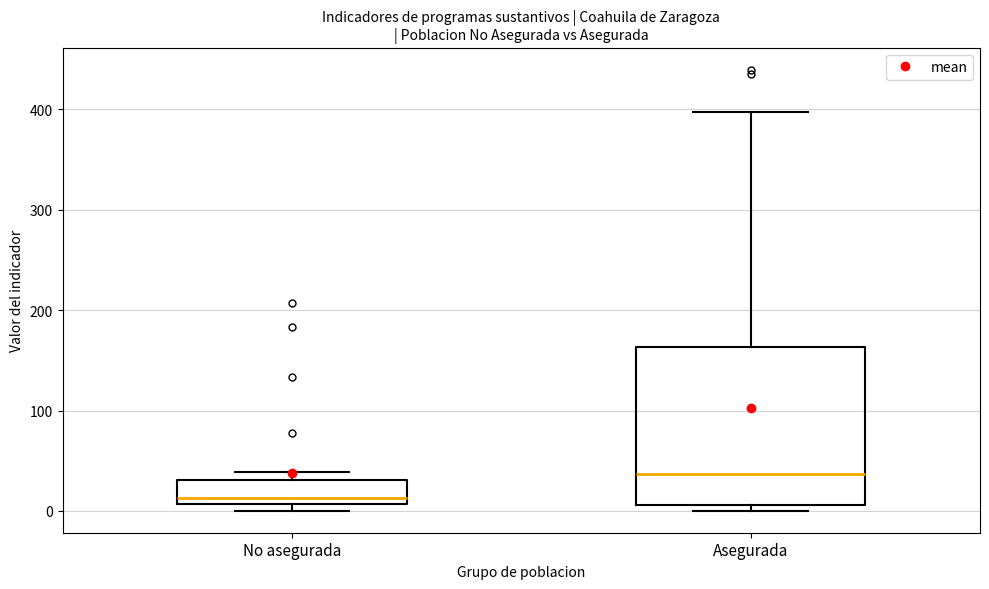

Where does the upper whisker of the box for Asegurada end on the y-axis? The values are not printed on the chart, so give them approximately, as read against the axis.

400